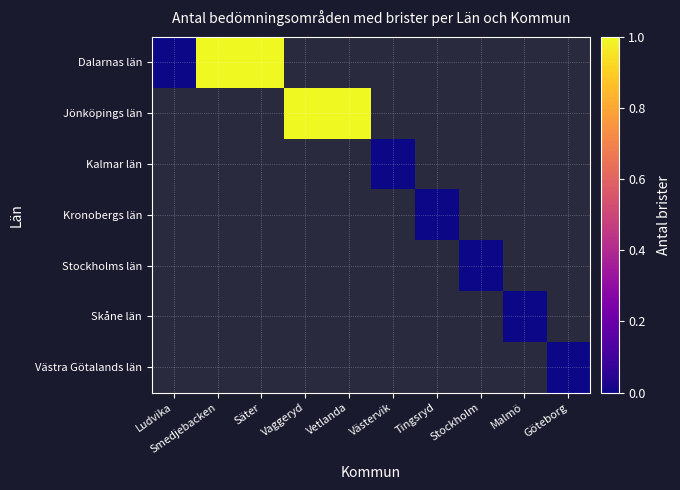

Which series has the widest spread of values?

Dalarnas län